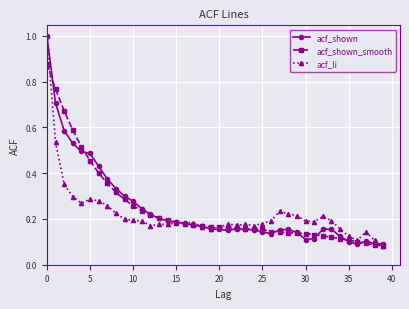

Does the chart have visible grid lines?

Yes